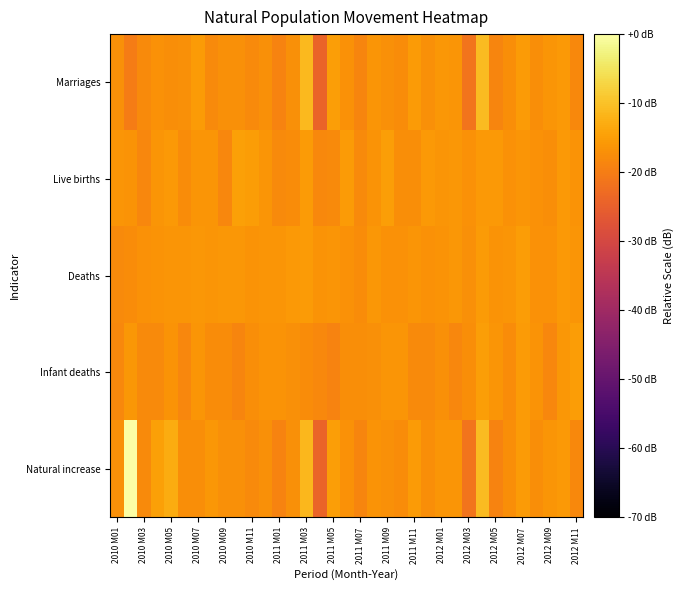

What is the minimum value shown in the chart?

-24.3